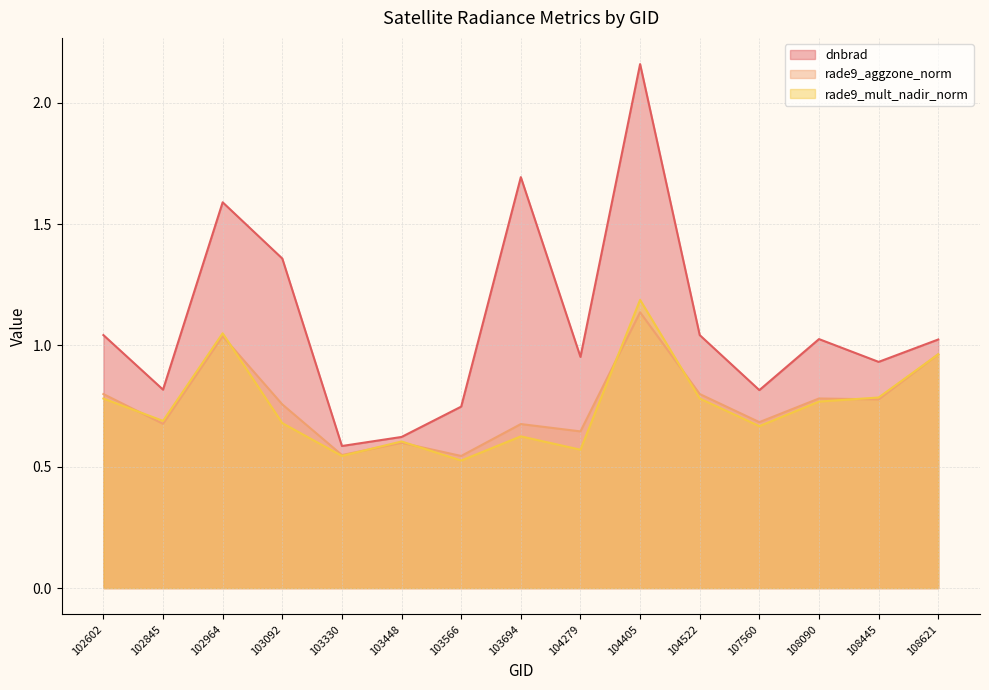

How many lines are shown in the chart?

3